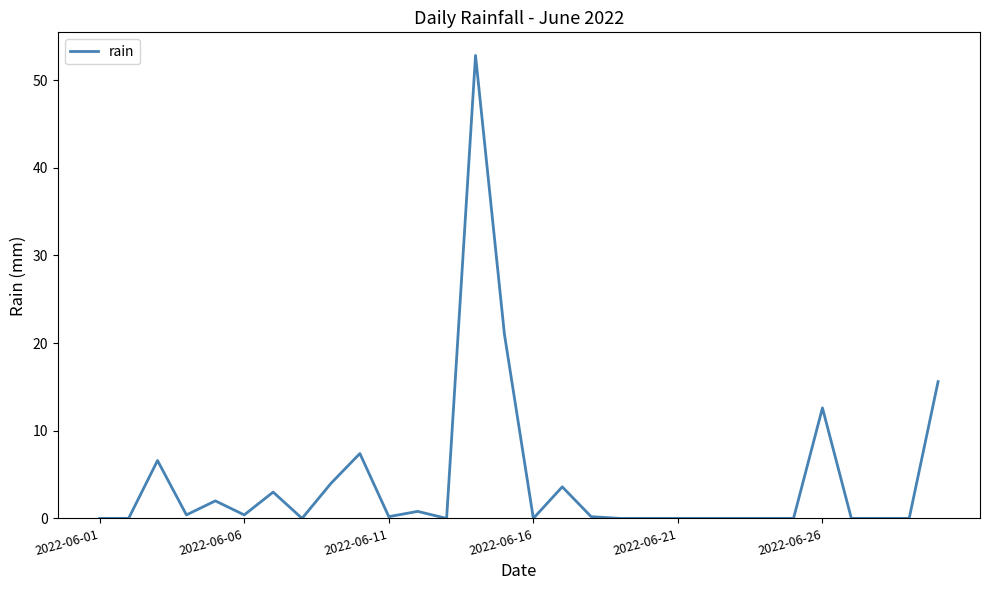

What is the maximum value shown in the chart?

52.8